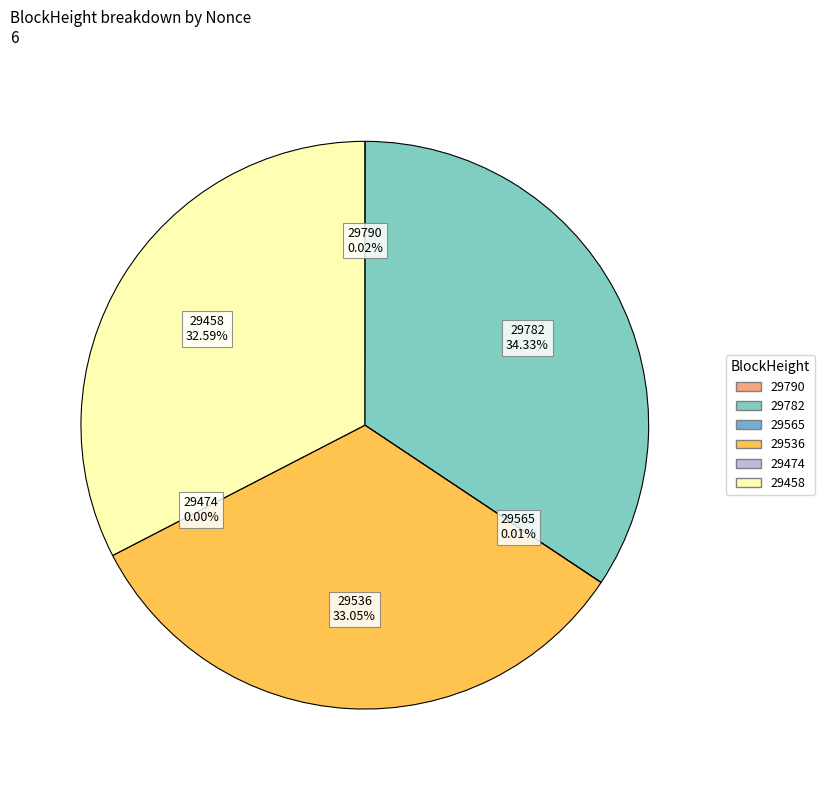

What is the largest slice in the pie chart?

29782